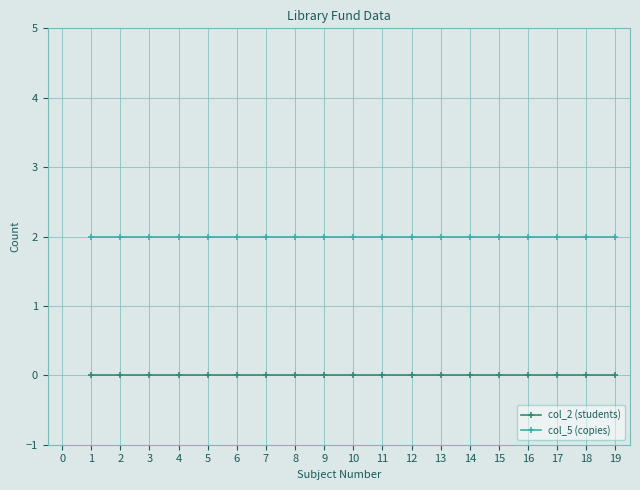

Rank the series by their average value, from lowest to highest.

col_2 (students), col_5 (copies)